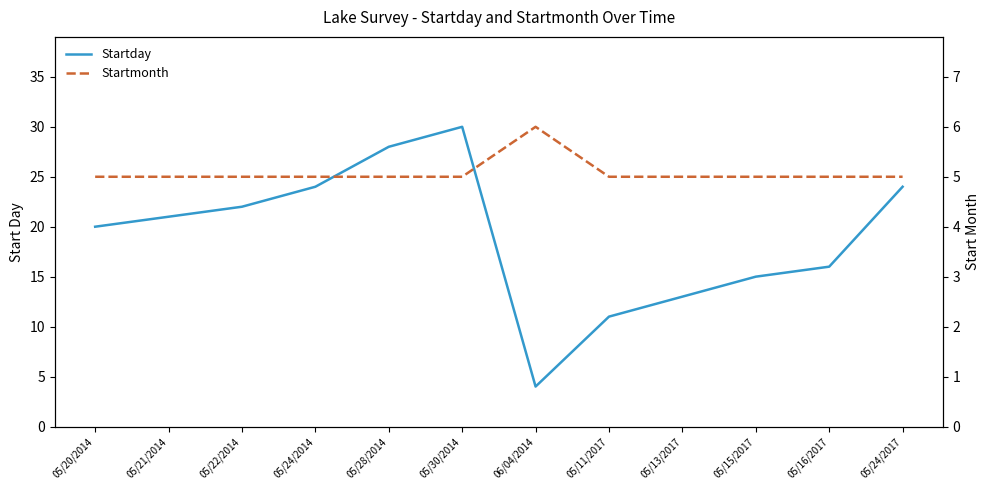

Which category has the lowest value in the Startmonth series?

05/20/2014